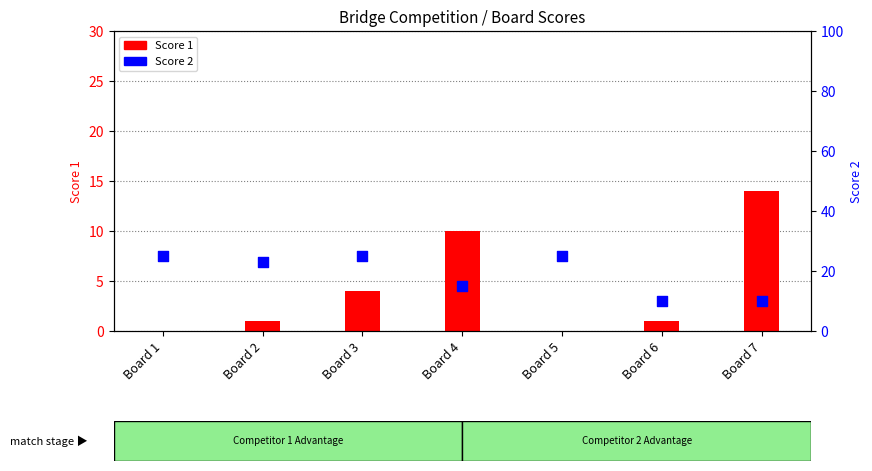

What are all the series names shown in the legend?

Score 1, Score 2